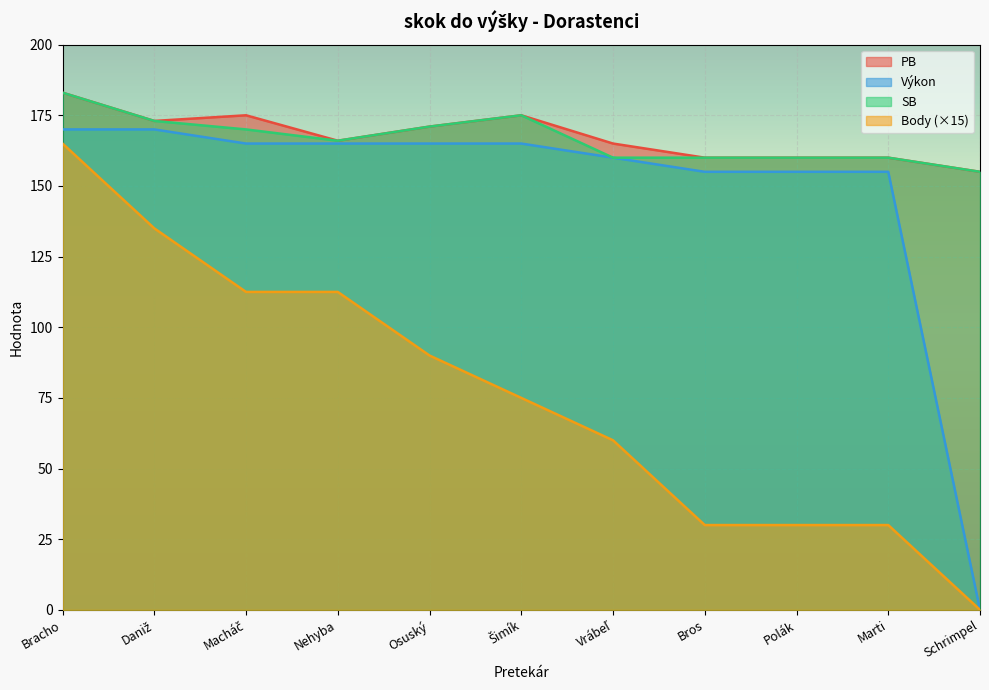

What is the label of the 4th point from the right?

Bros